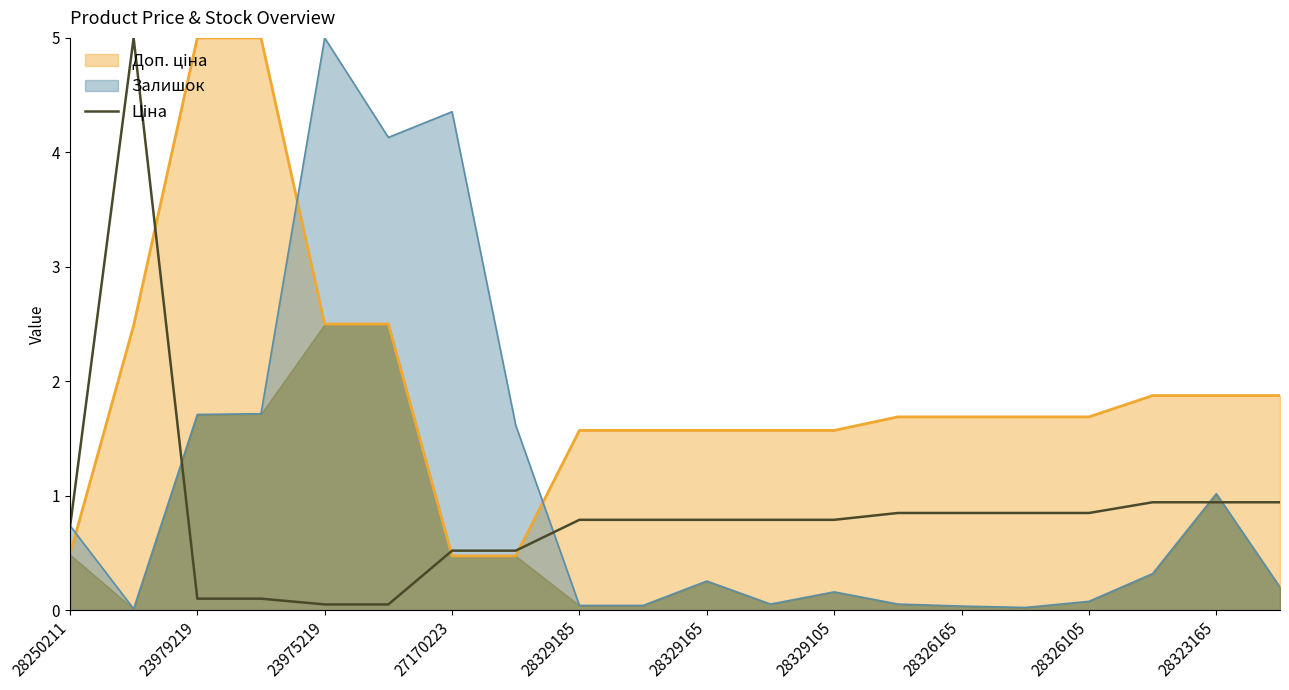

The value at 23979219 is 5.0. True or false?

True